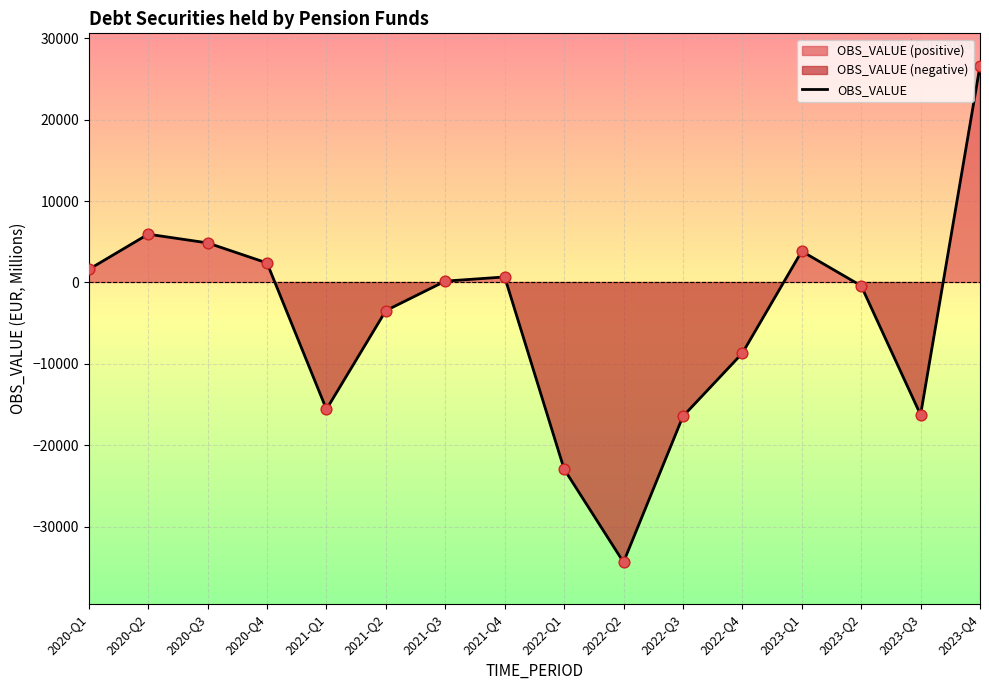

What is the change in value from 2020-Q1 to 2023-Q3?

-17850.7